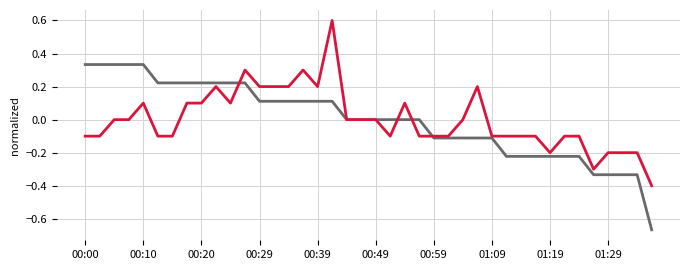

What is the smallest value displayed?

-0.7